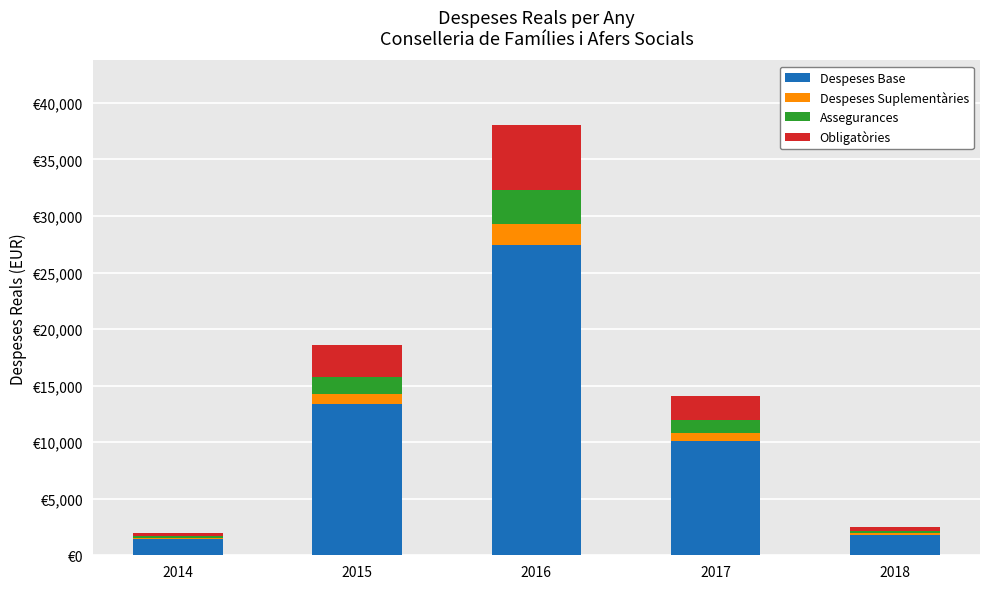

The Despeses Base series shows 1824.7 at 2018. True or false?

True